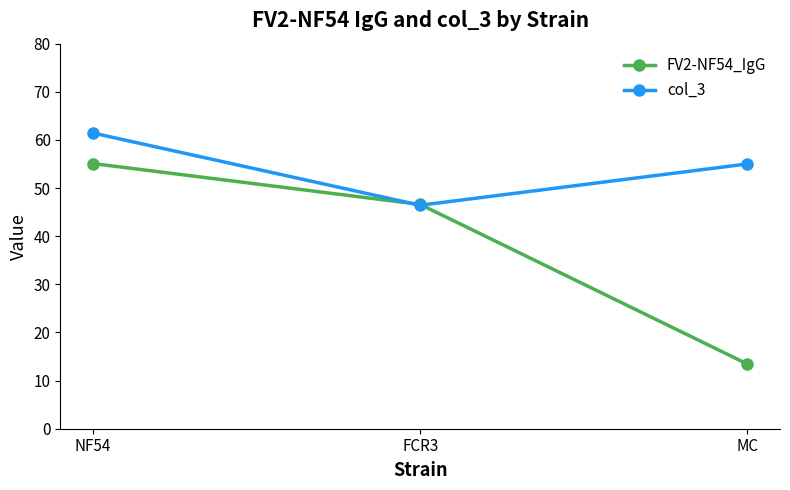

What are all the series names shown in the legend?

FV2-NF54_IgG, col_3